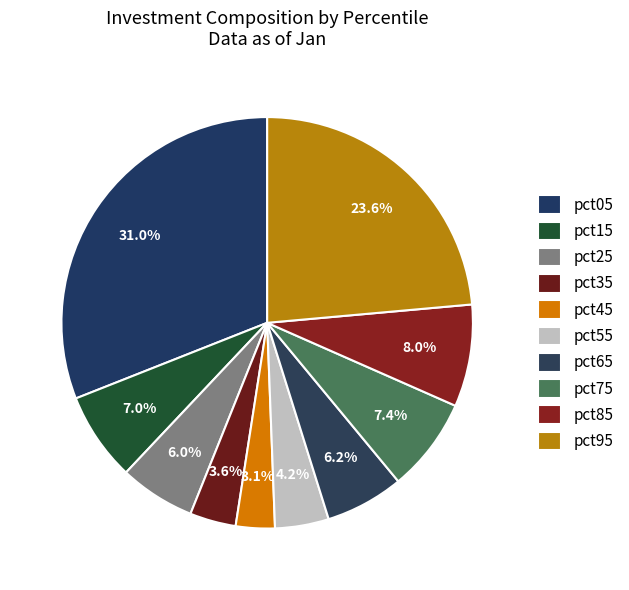

Count the number of slices in the pie.

10